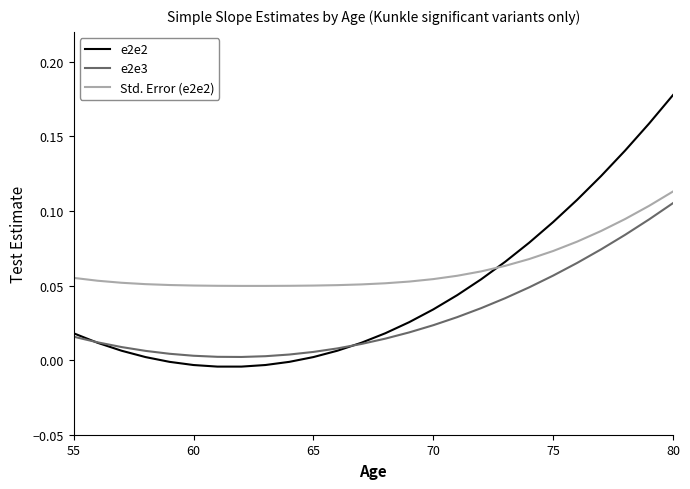

Which series has the largest total across all categories?

Std. Error (e2e2)